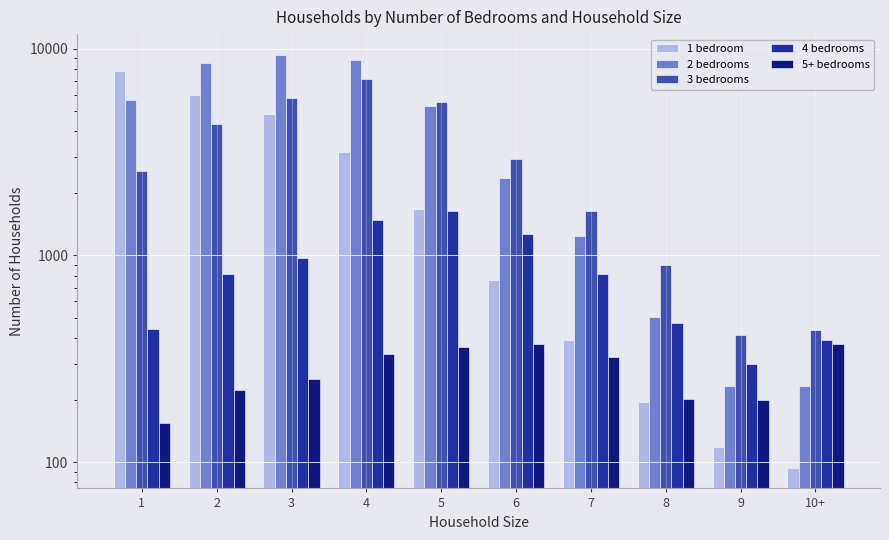

Which series has the widest spread of values?

2 bedrooms